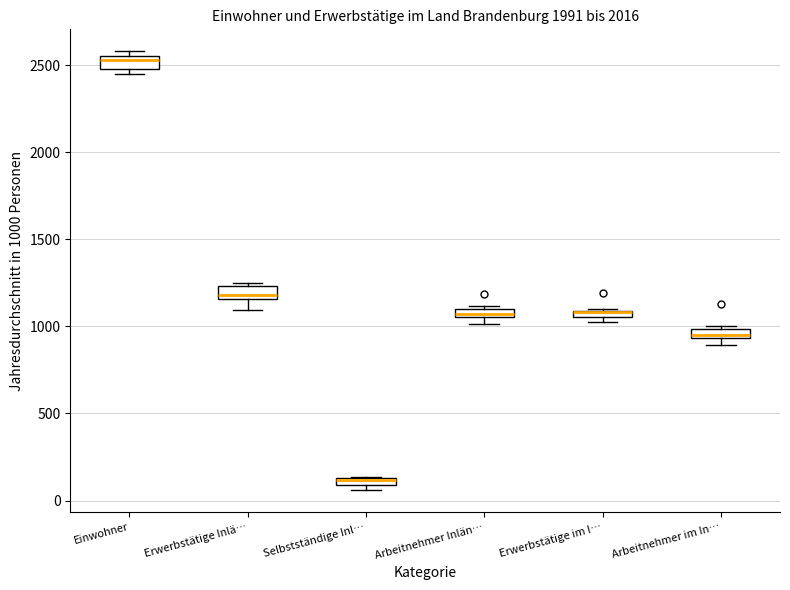

Where is the upper edge of the box for Arbeitnehmer Inlän… on the y-axis? The values are not printed on the chart, so give them approximately, as read against the axis.

1100